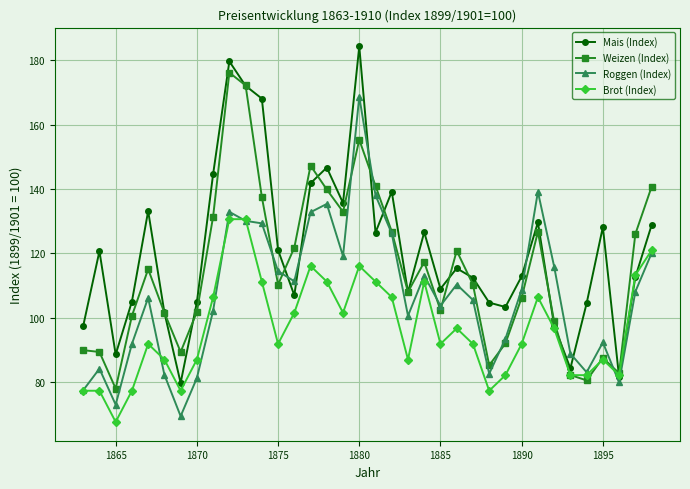

What is the value of the Mais (Index) point at the 31st from the left?

84.4